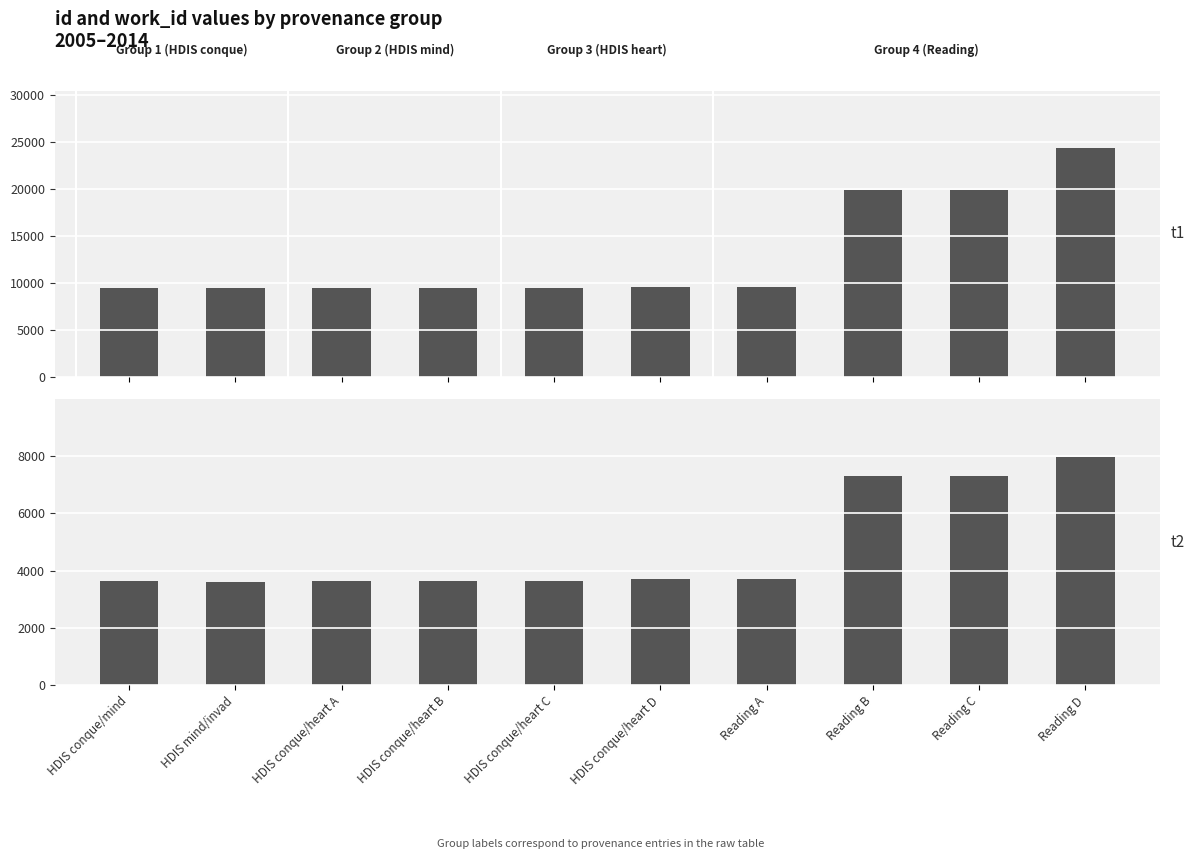

What is the value of the id bar at the 1st from the left?

9392